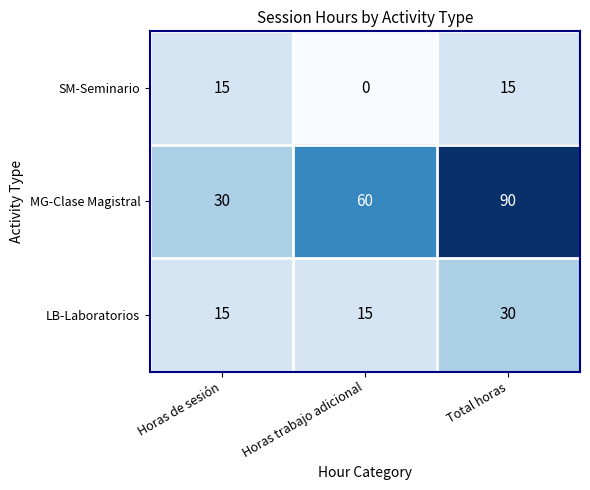

Count the number of data series in this chart.

3